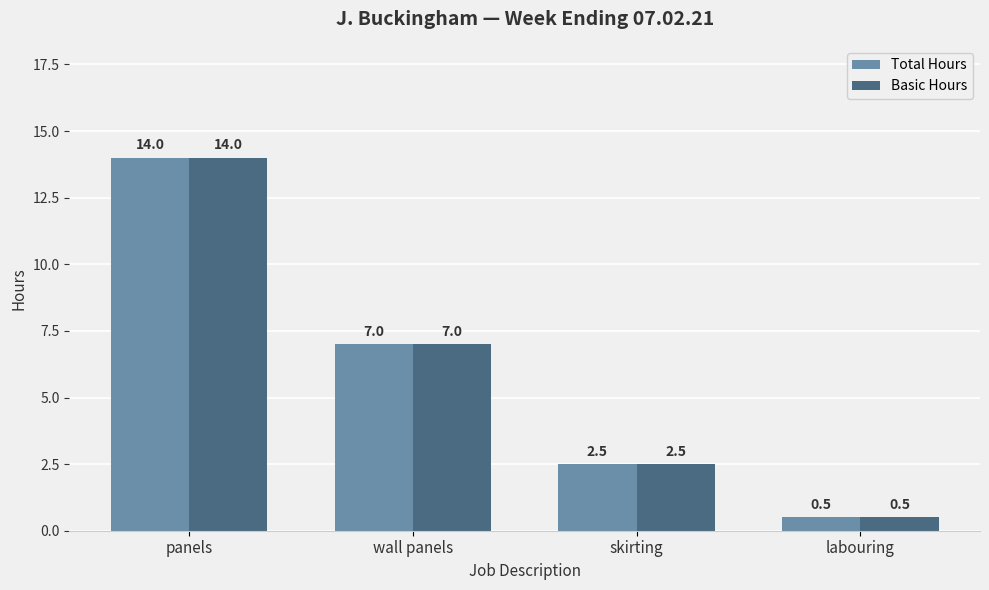

What is the label of the 2nd bar from the right?

skirting